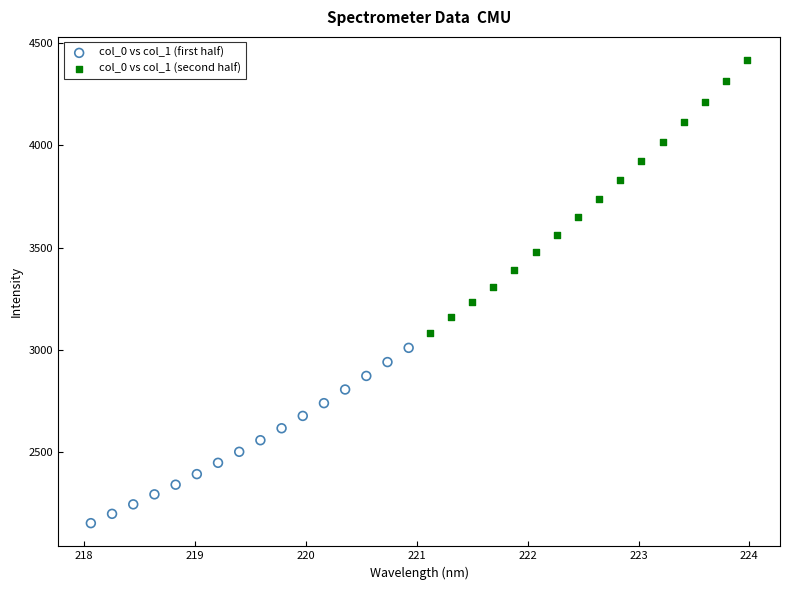

Which series contains the lowest Y value?

col_0 vs col_1 (first half)